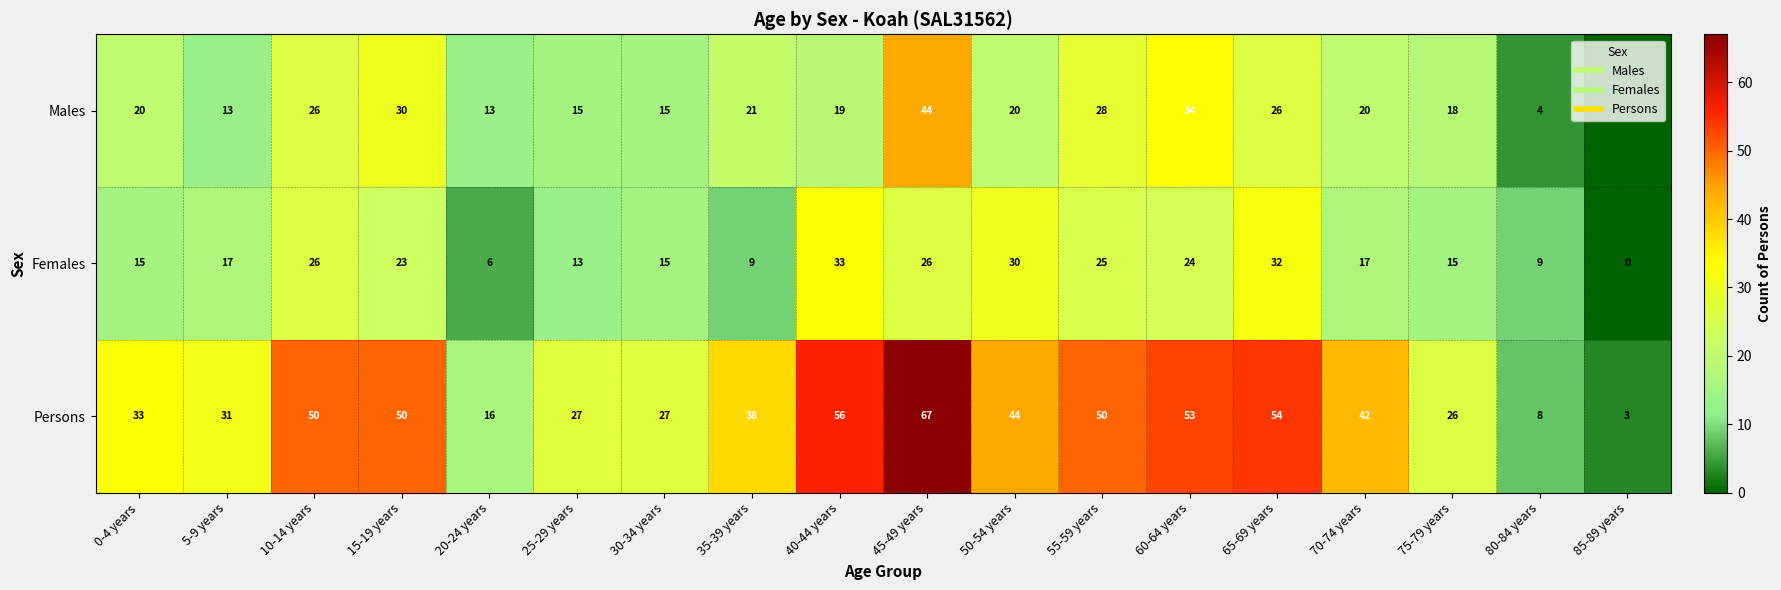

What is the spread (max minus min) of values at 85-89 years?

3